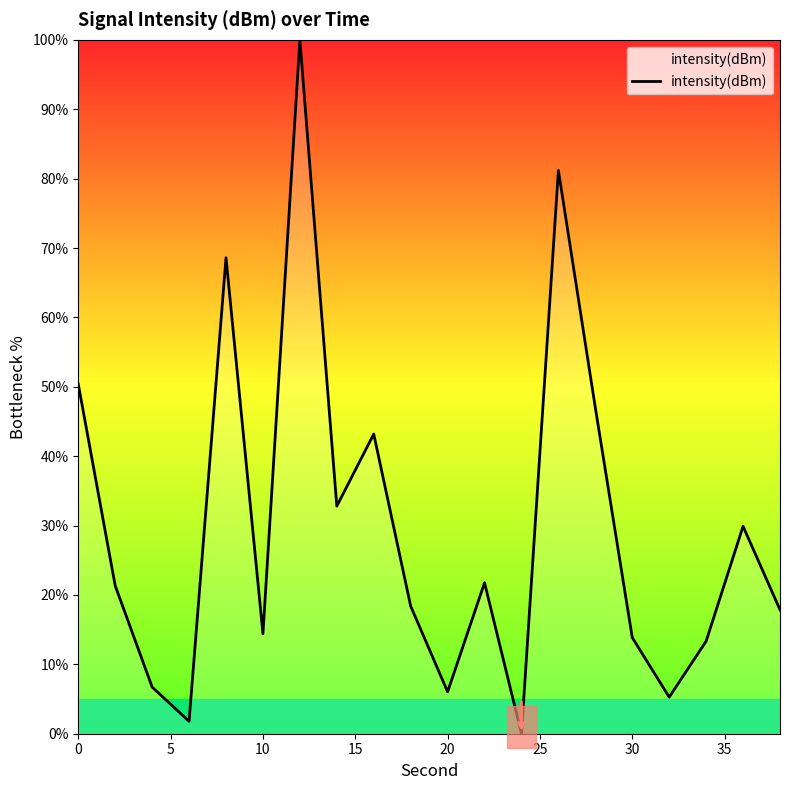

What is the difference between the maximum and minimum values?

100.0